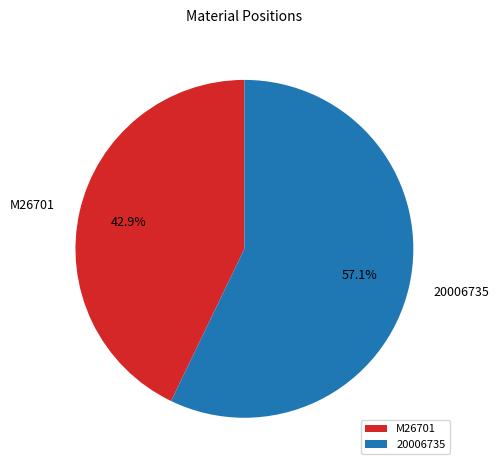

To the nearest percent, what is the combined percentage of M26701 and 20006735?

100%